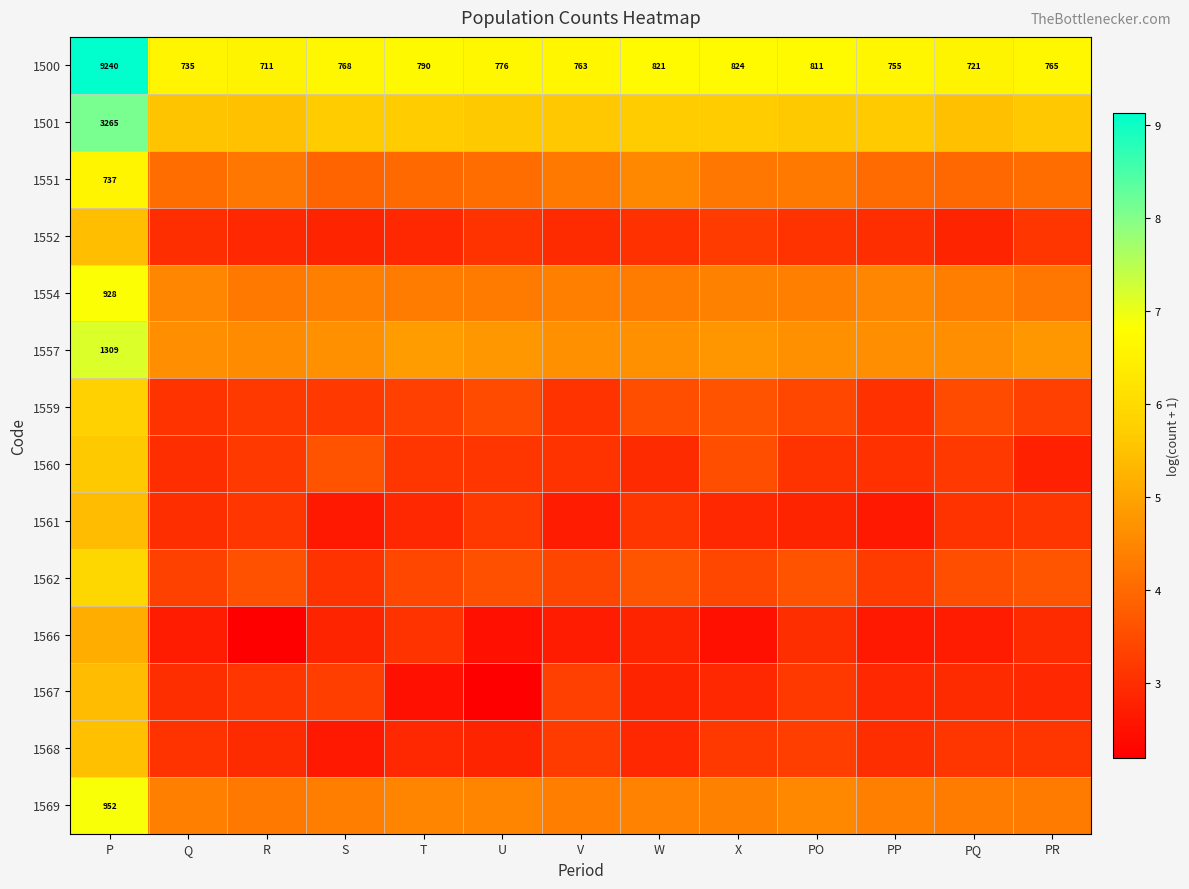

What is the total value across all series at W?

55.1